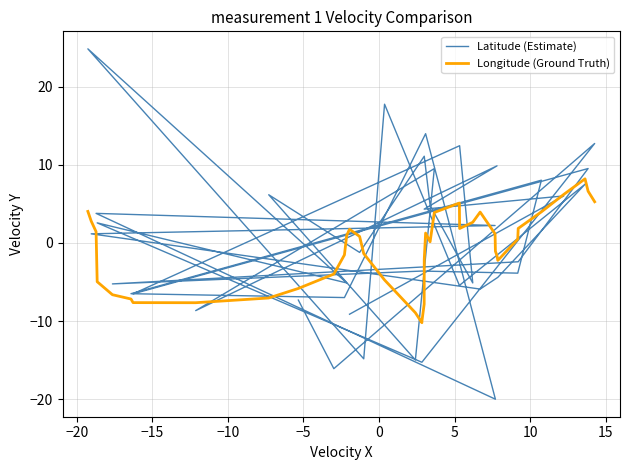

Which series has the largest total across all categories?

Latitude (Estimate)